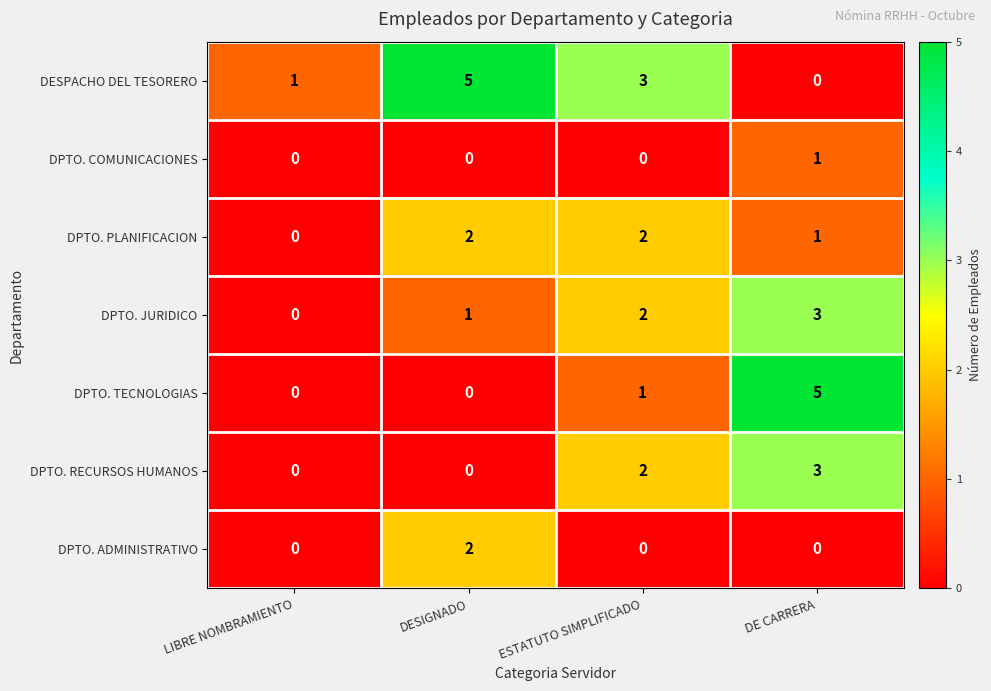

What is the total value across all series at DE CARRERA?

13